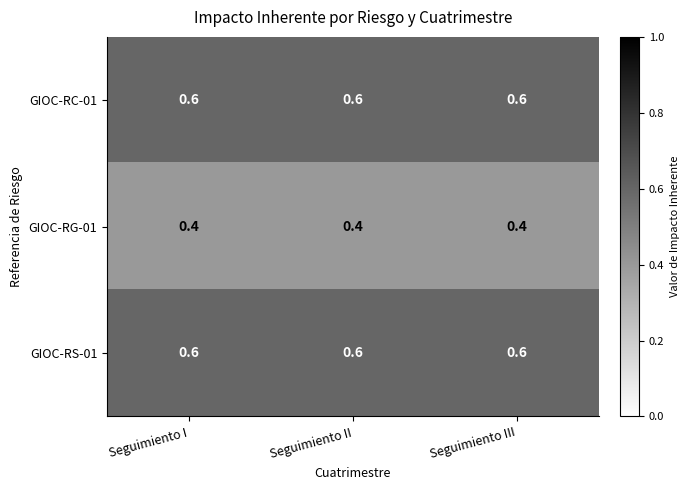

Is the value of GIOC-RG-01 at Seguimiento III greater than the value of GIOC-RS-01 at Seguimiento I?

No